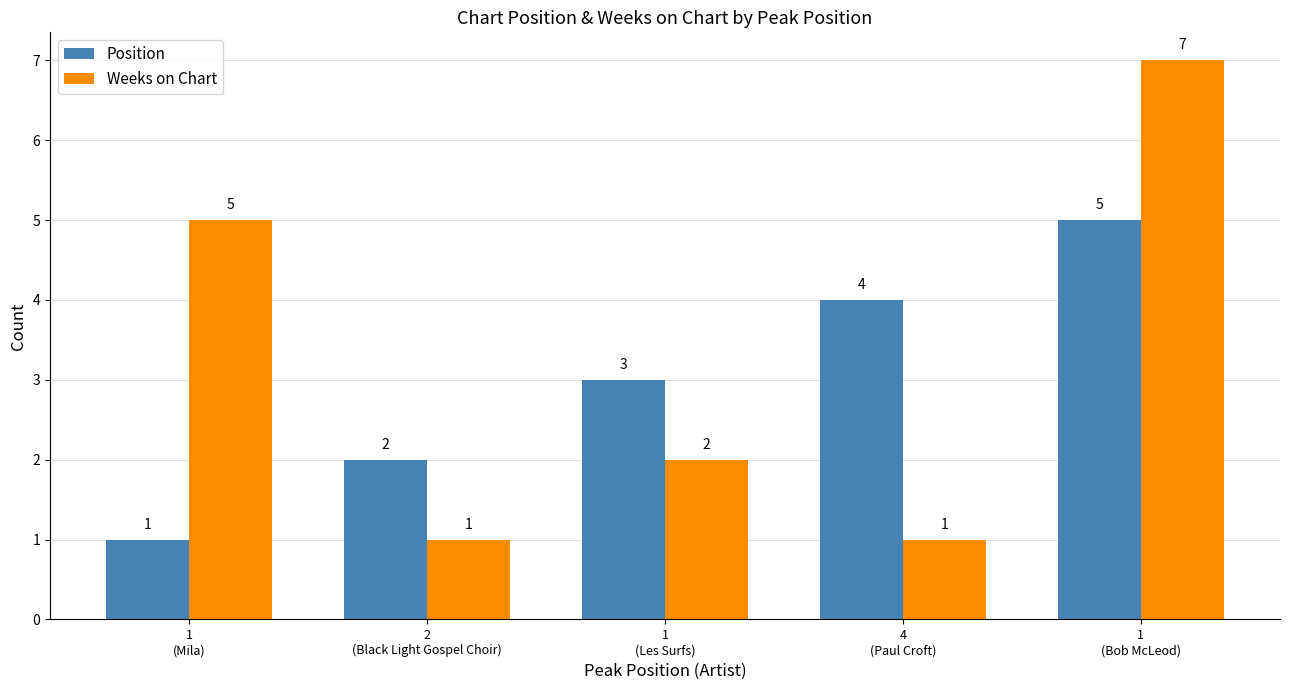

List the labels in order of Position value, smallest first.

1
(Mila), 2
(Black Light Gospel Choir), 1
(Les Surfs), 4
(Paul Croft), 1
(Bob McLeod)